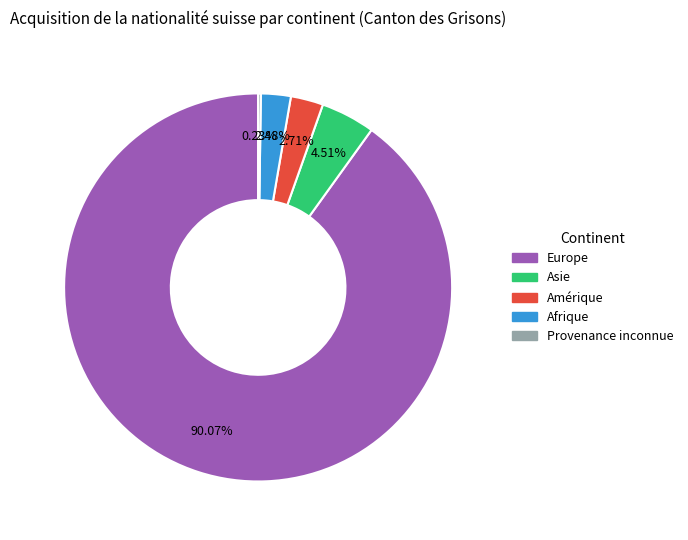

Is there a majority slice in this chart?

Yes